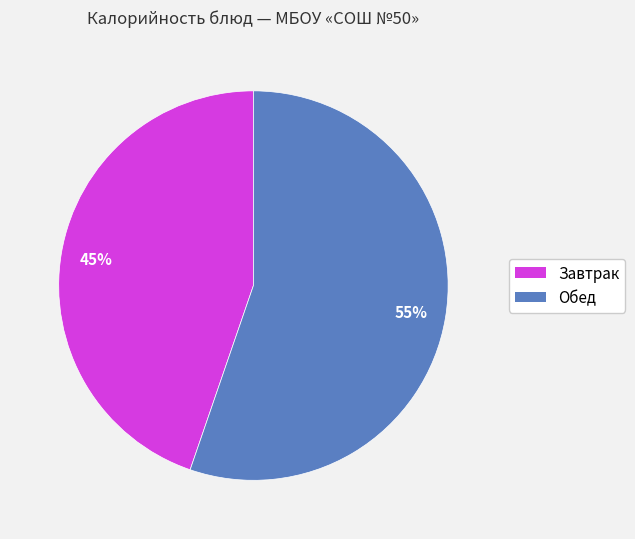

Which slice is the smallest?

Завтрак